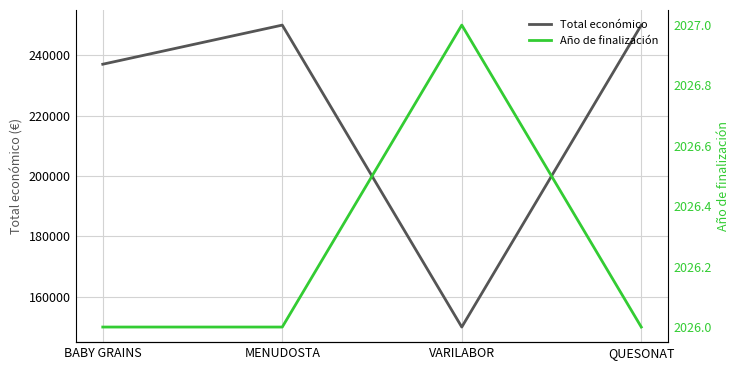

What is the sum of the Total económico values at BABY GRAINS and MENUDOSTA?

487042